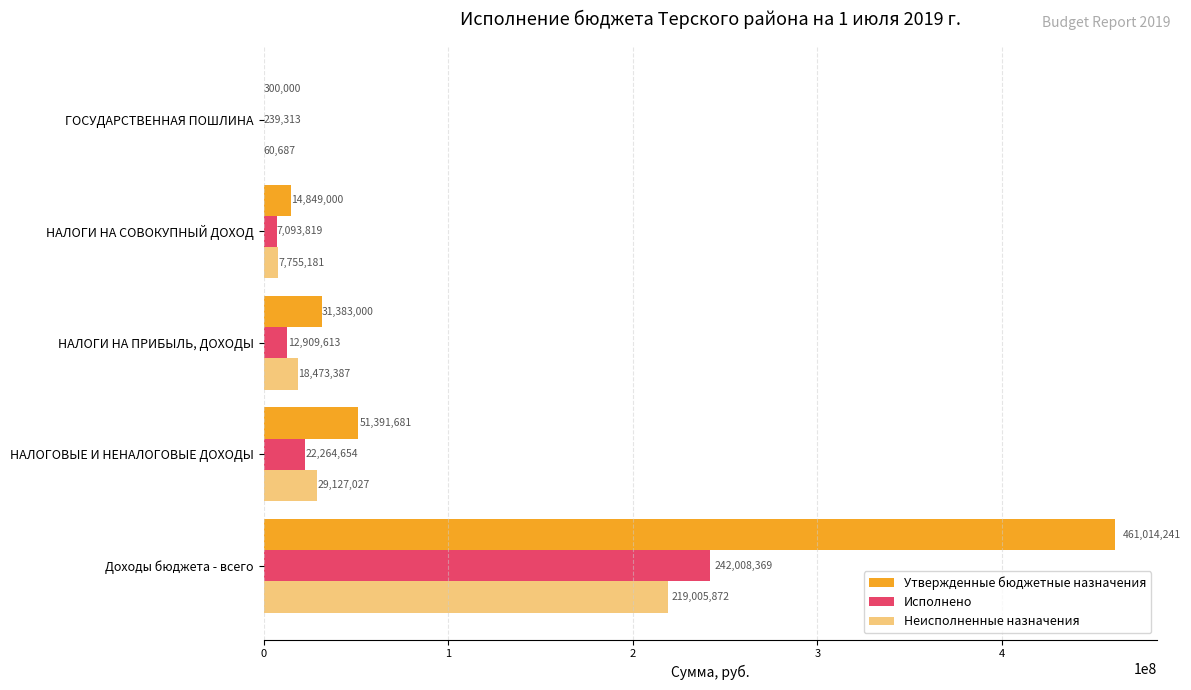

The value of Утвержденные бюджетные назначения at НАЛОГОВЫЕ И НЕНАЛОГОВЫЕ ДОХОДЫ is 15187608.1. True or false?

False